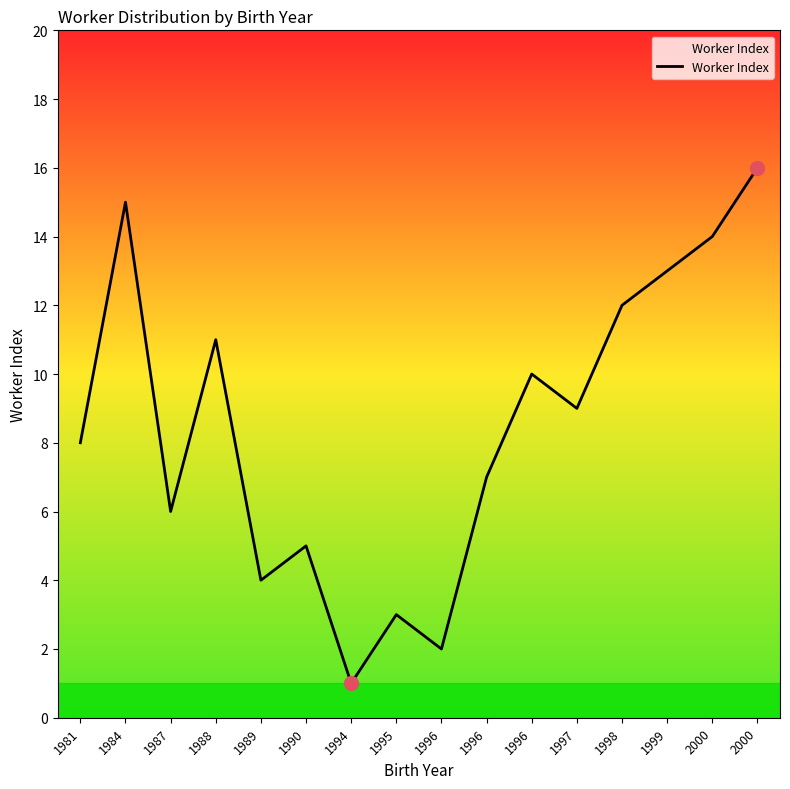

What is the change in value from 1996 to 1997?

+2